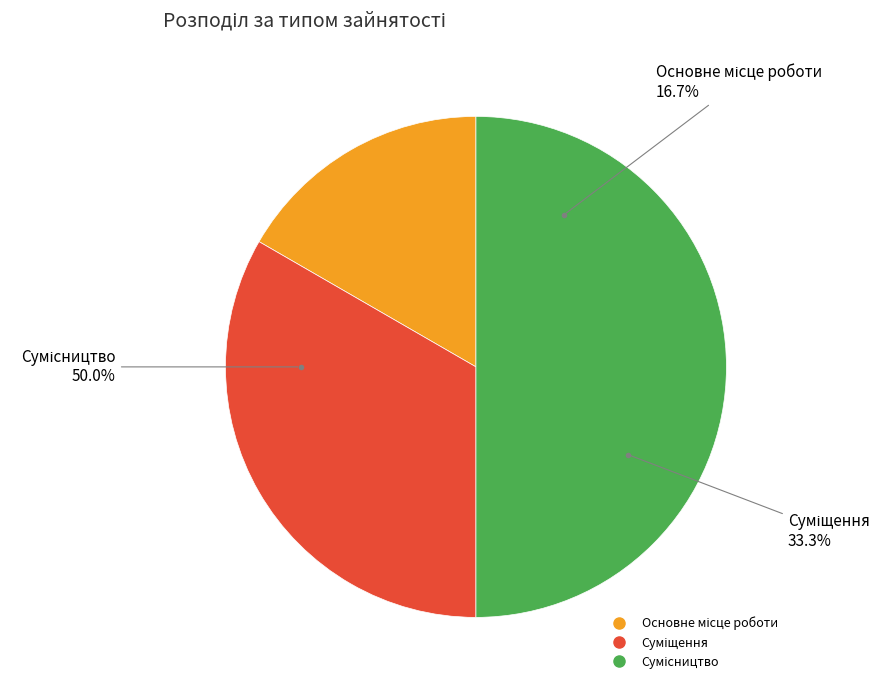

The Суміщення slice represents 46% of the pie. True or false?

False